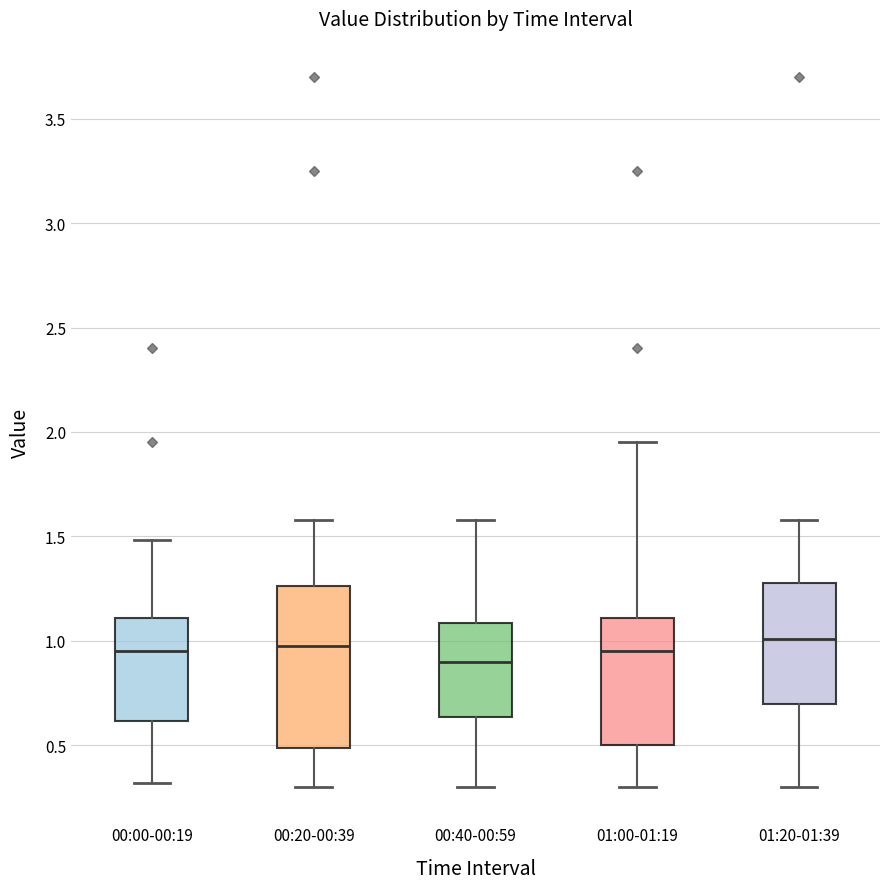

Reading left to right, read every box against the y-axis: the position of its median line, the range the box covers, and the ends of its whiskers. The values are not printed on the chart, so give them approximately, as read against the axis.

00:00-00:19: median 0.95, box 0.60 to 1.10, whiskers 0.30 to 1.50
00:20-00:39: median 1.00, box 0.50 to 1.25, whiskers 0.30 to 1.60
00:40-00:59: median 0.90, box 0.65 to 1.10, whiskers 0.30 to 1.60
01:00-01:19: median 0.95, box 0.50 to 1.10, whiskers 0.30 to 1.95
01:20-01:39: median 1.00, box 0.70 to 1.30, whiskers 0.30 to 1.60